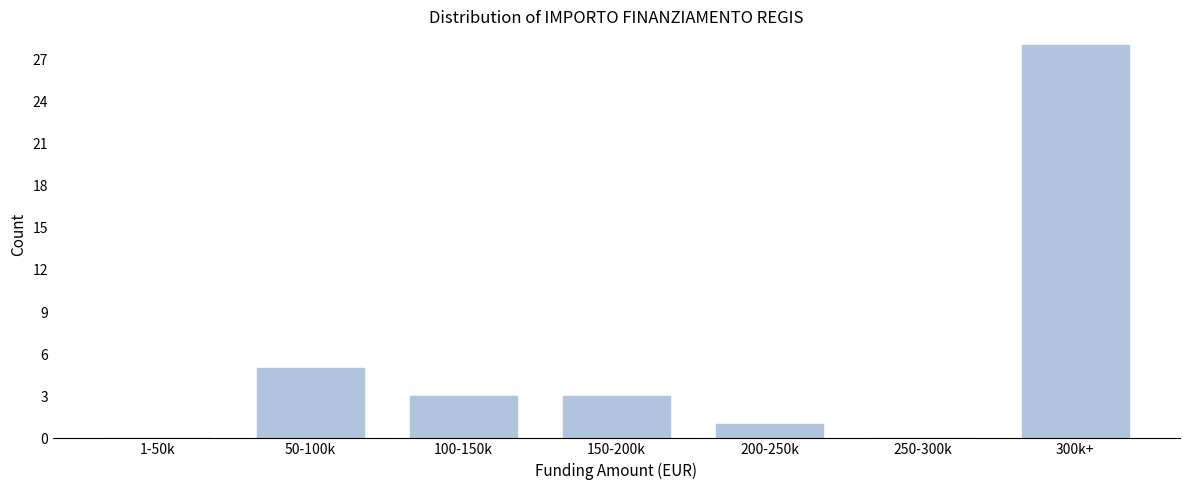

Reading right to left, what are all the values shown in this chart?

300k+=28	250-300k=0	200-250k=1	150-200k=3	100-150k=3	50-100k=5	1-50k=0